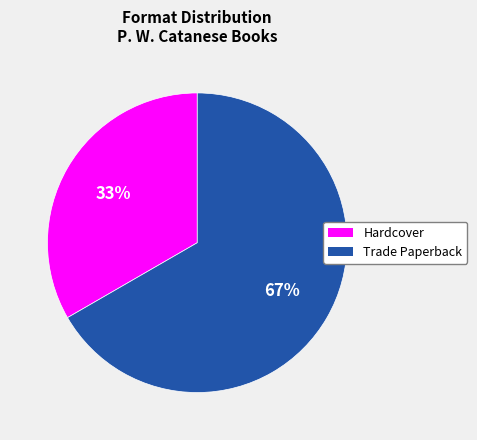

Does any single category account for the majority?

Yes